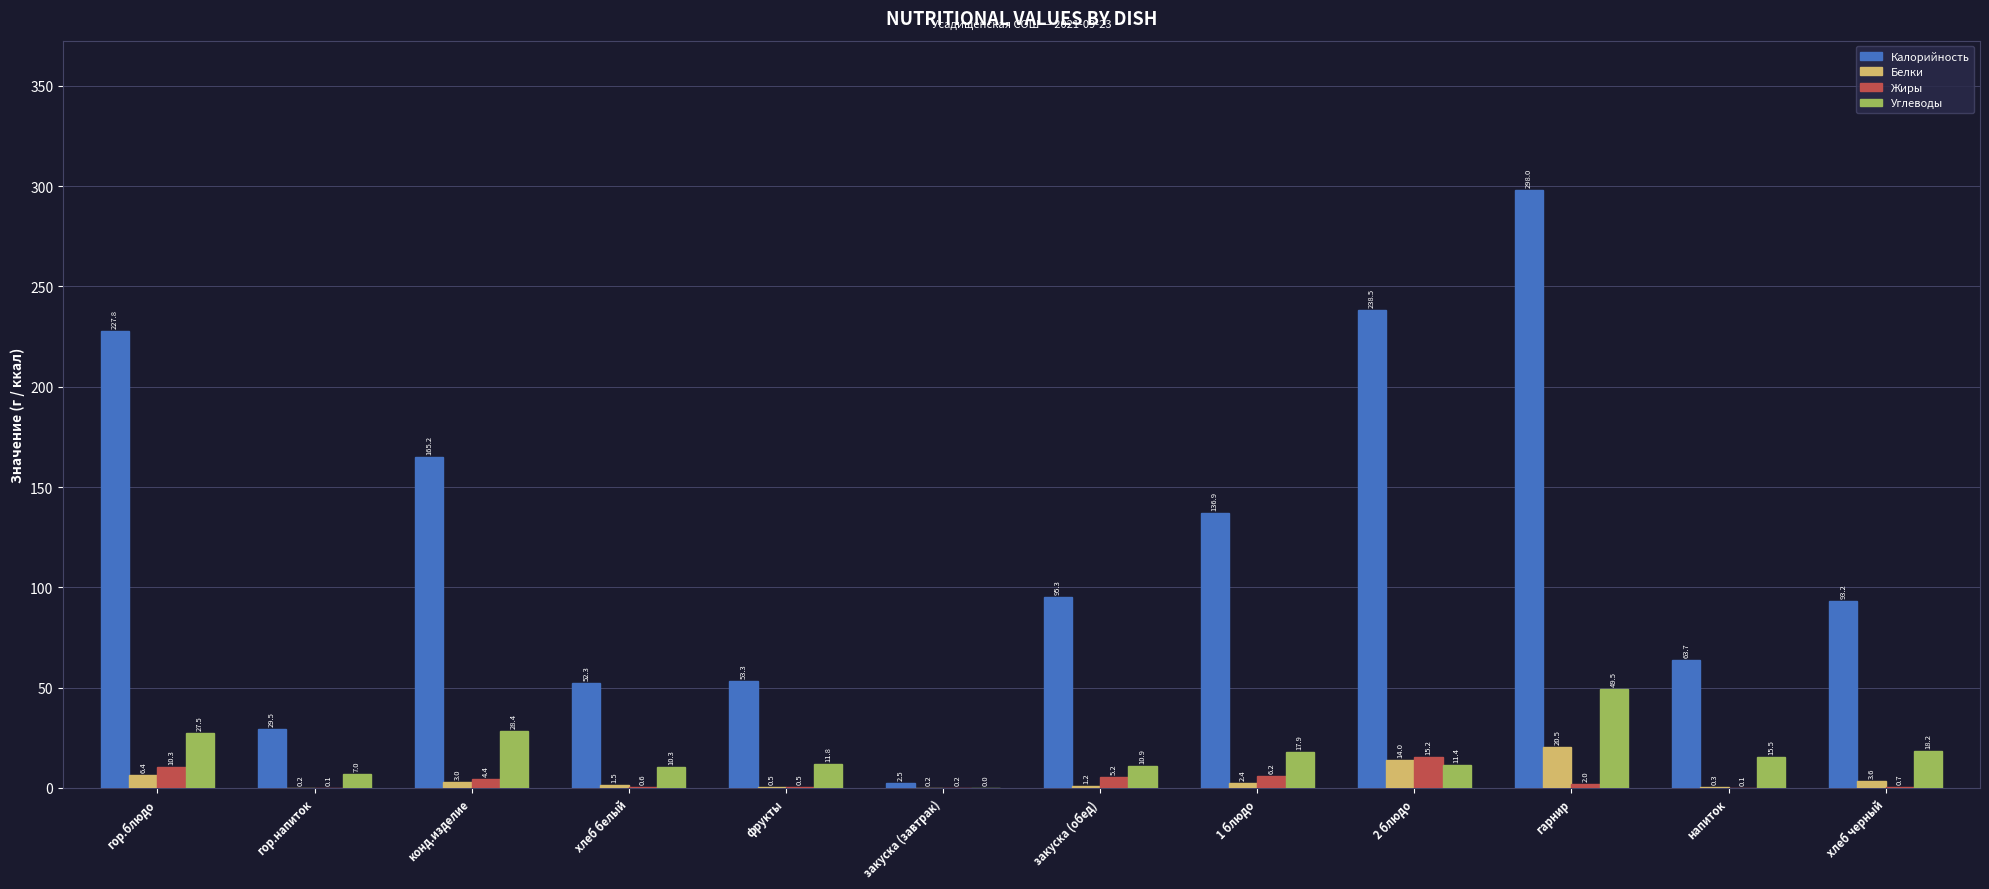

What is the sum of the Калорийность values at хлеб черный and гор.напиток?

122.7